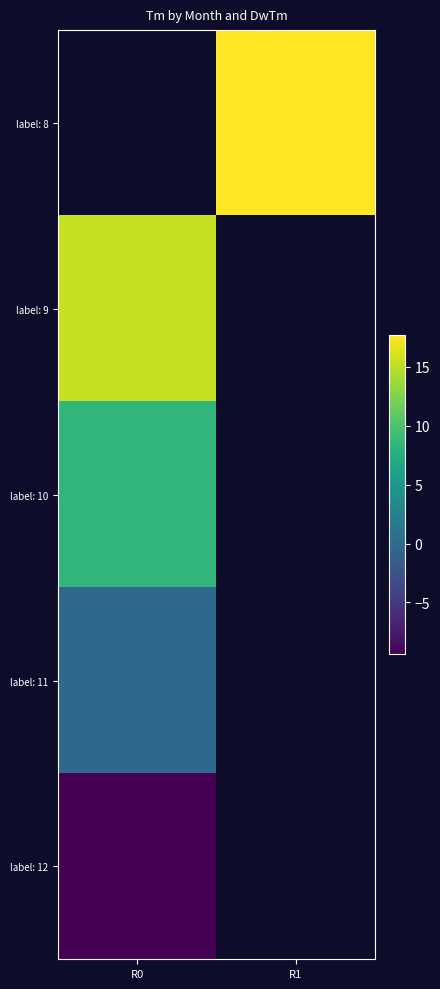

What is the greatest value displayed?

17.7